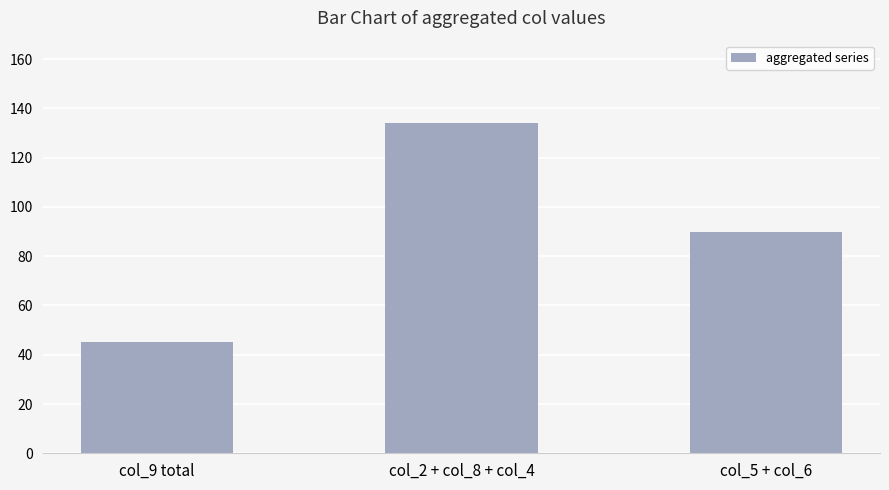

At which category does the chart reach its minimum across all series?

col_9 total